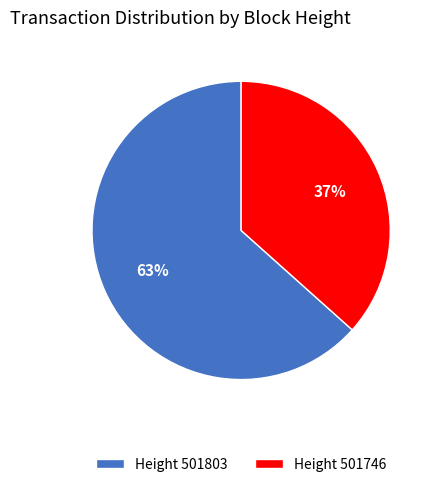

To the nearest percent, what is the average slice percentage?

50%